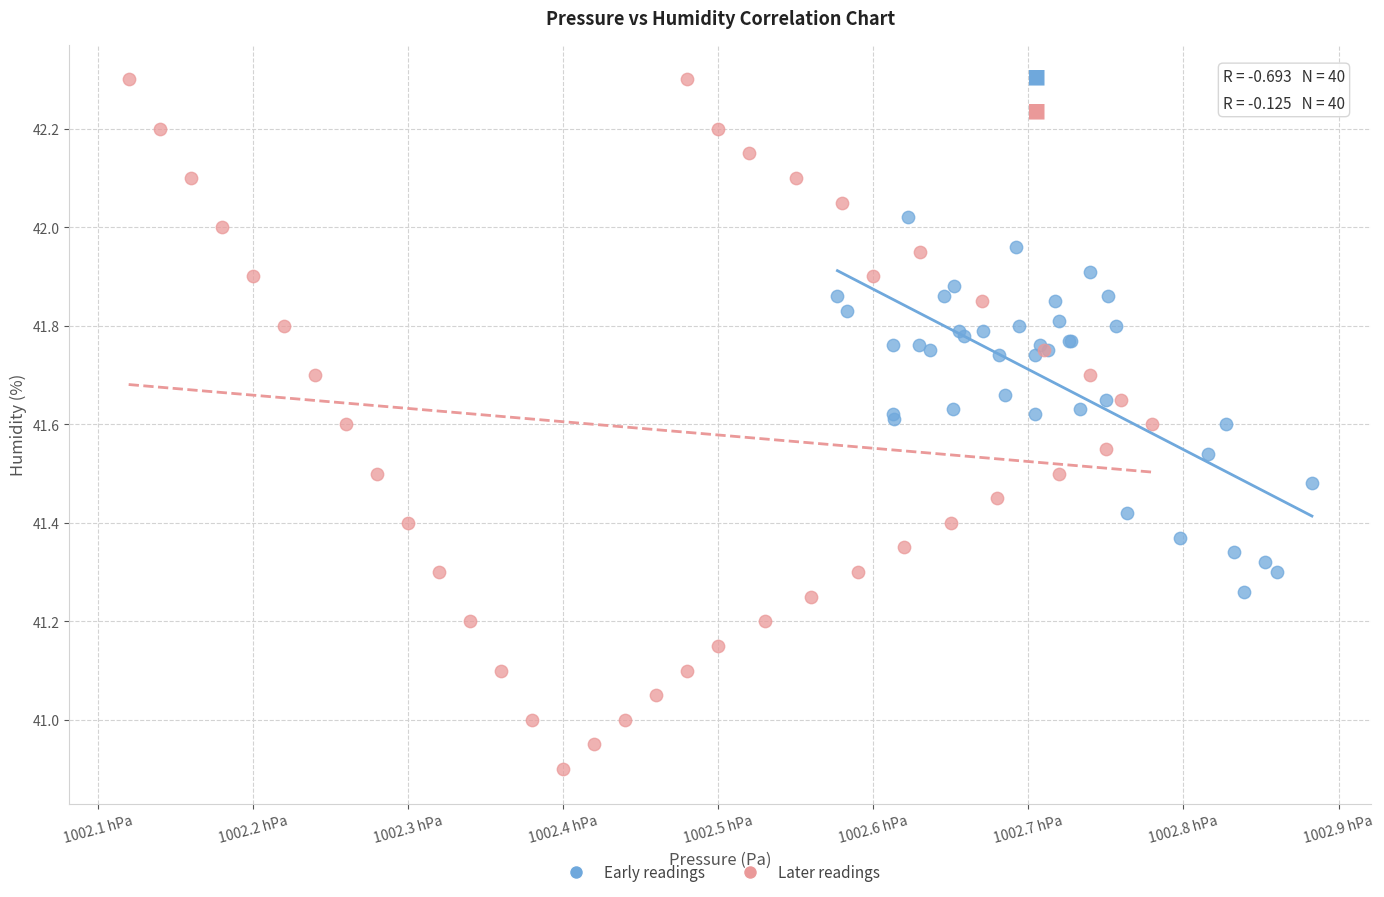

Which series has the largest Y range (max minus min)?

Later readings